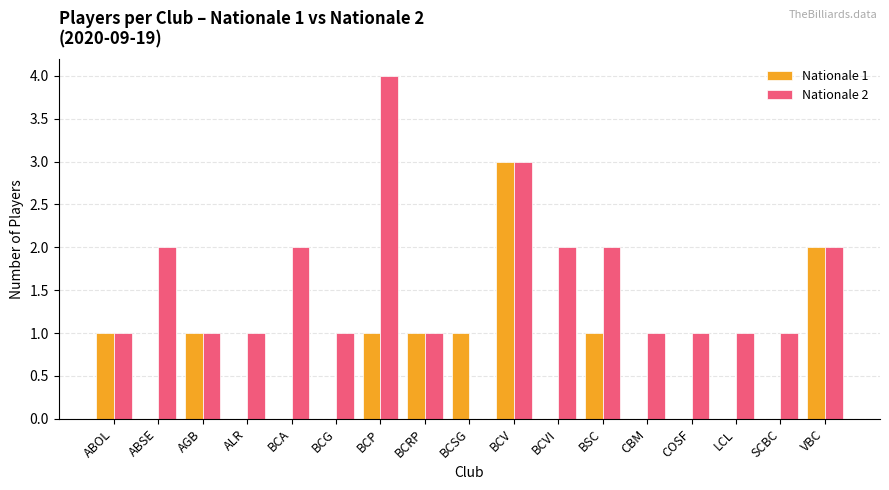

Which series changed the most between BCP and VBC?

Nationale 2